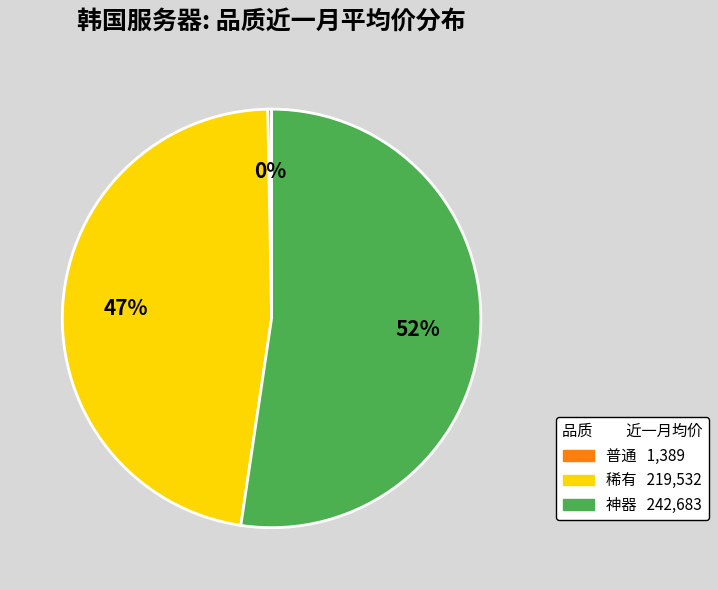

To the nearest percent, what is the average slice percentage?

33%